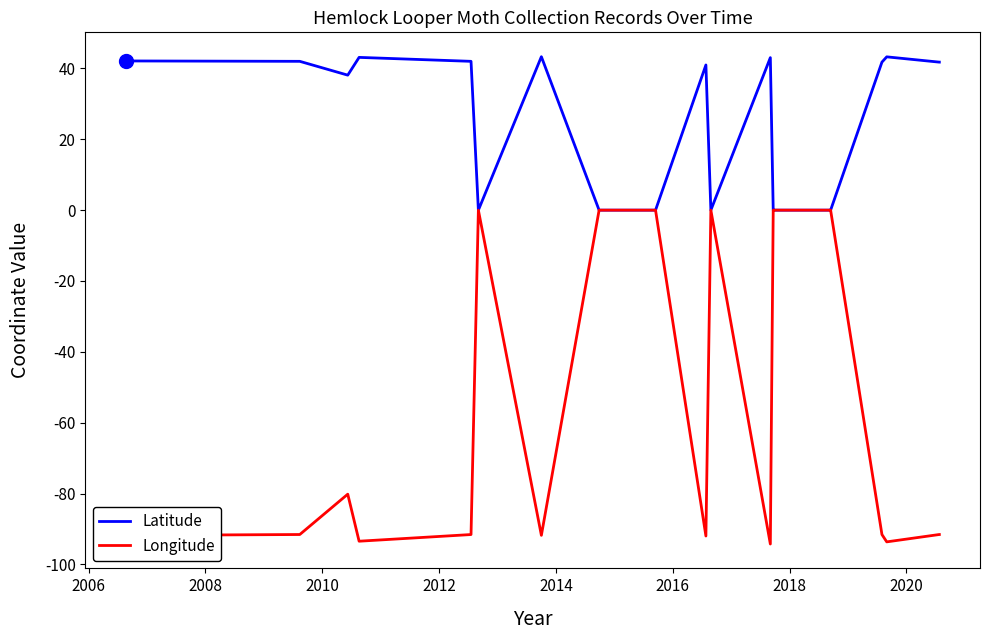

What is the total value across all series at 2012?

-50.3